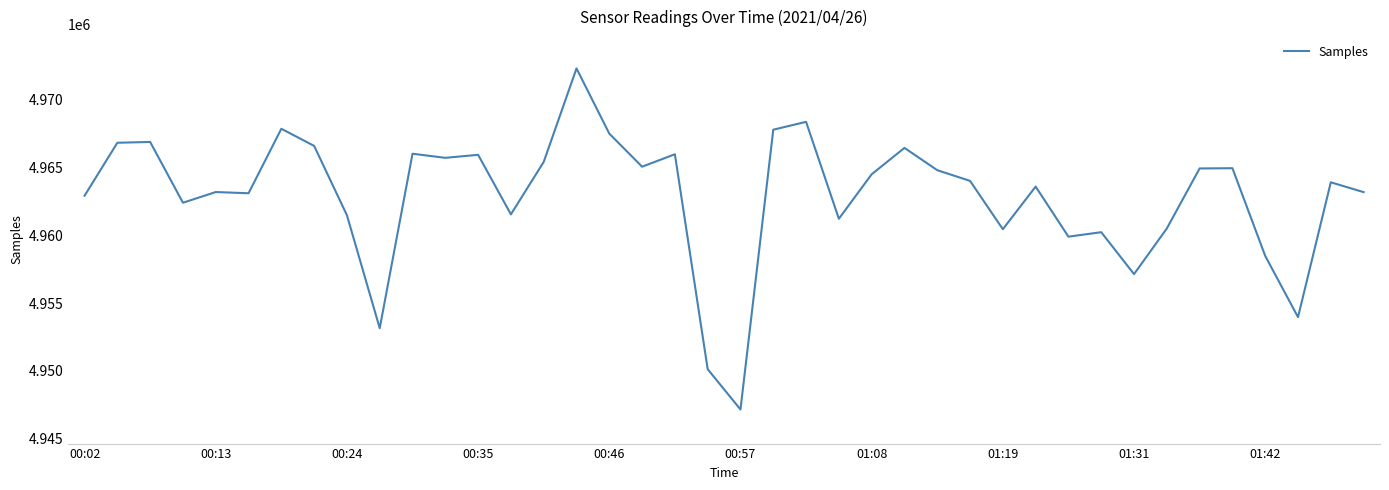

Is this an area chart (filled region under the line)?

No